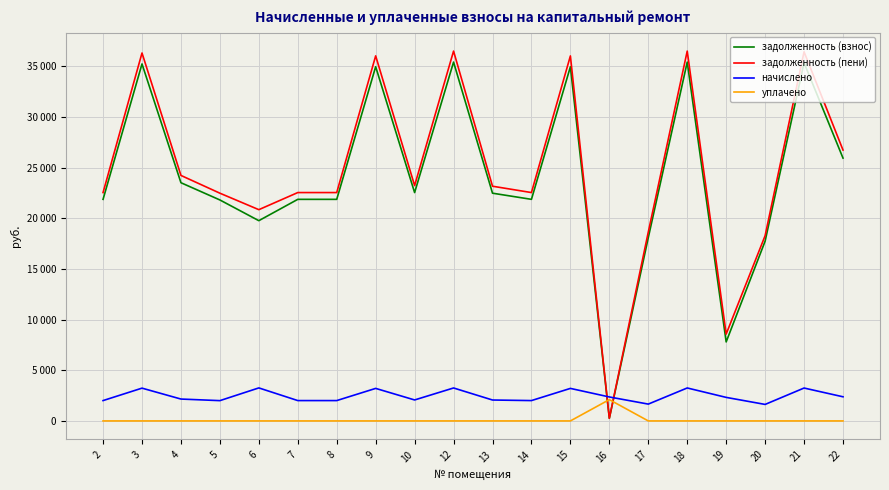

True or false: задолженность (пени) and уплачено cross at least once.

True